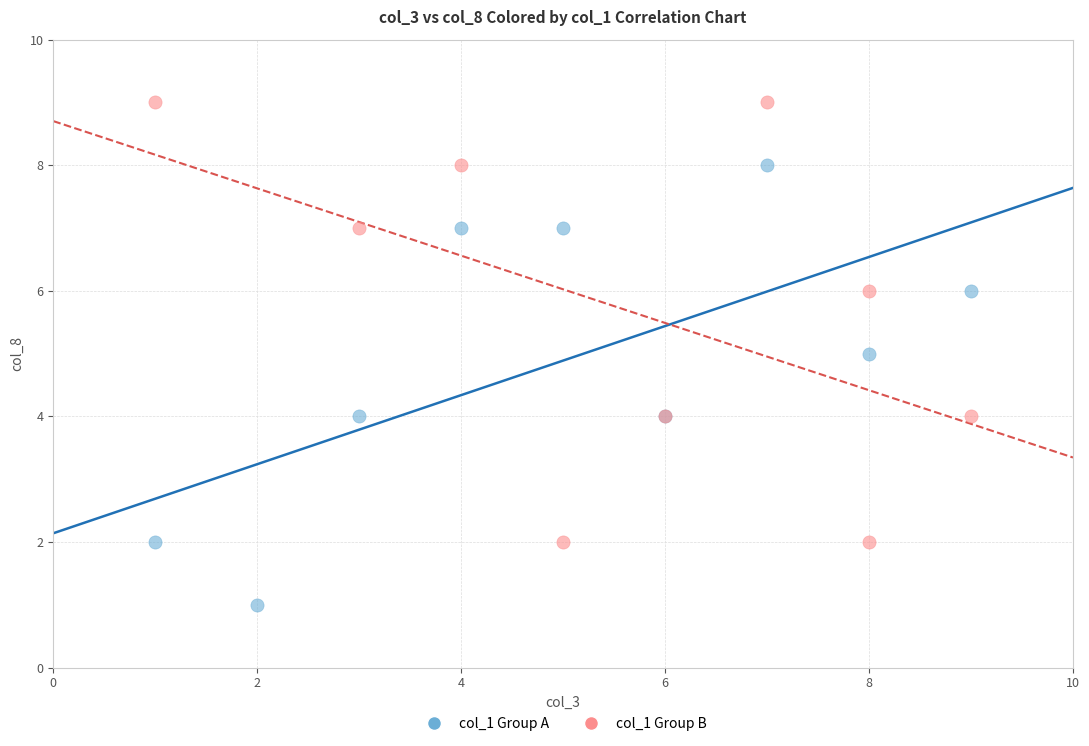

What are all the series names shown in the legend?

col_1 Group A, col_1 Group B